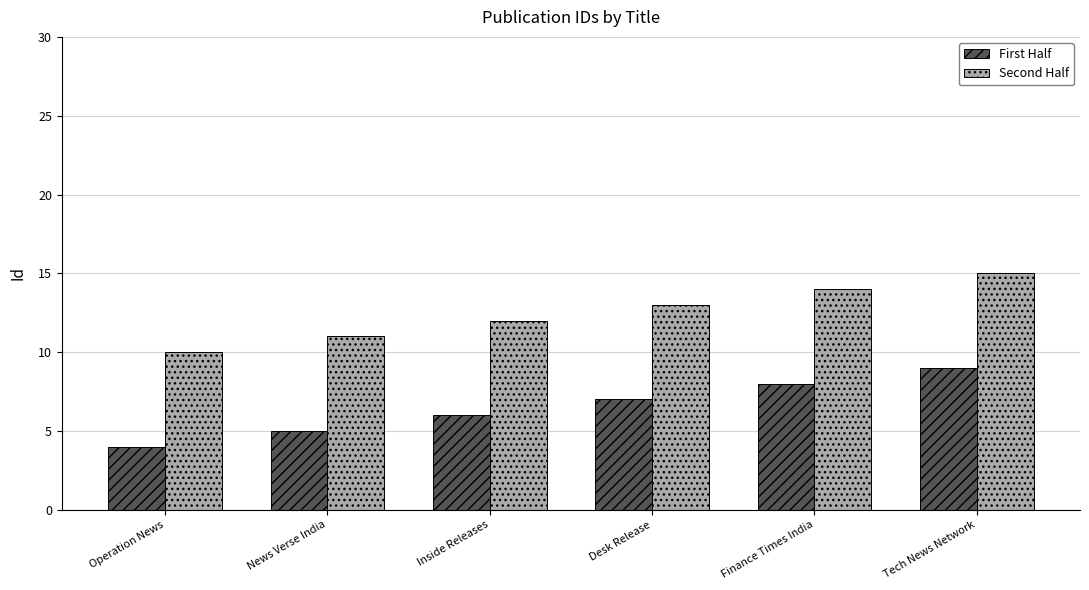

How many values in the First Half series are below 7?

3